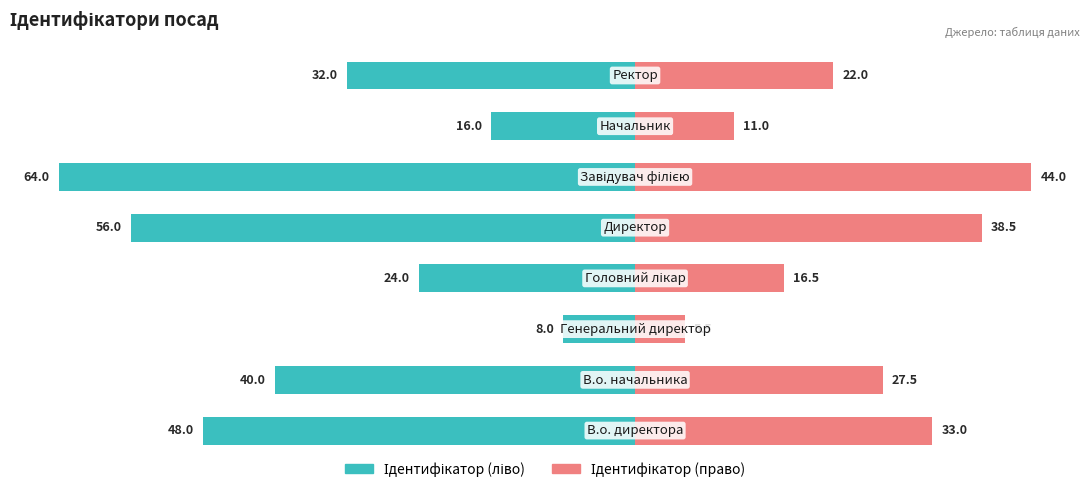

What is the sum of all Ідентифікатор (ліво) values?

-288.0